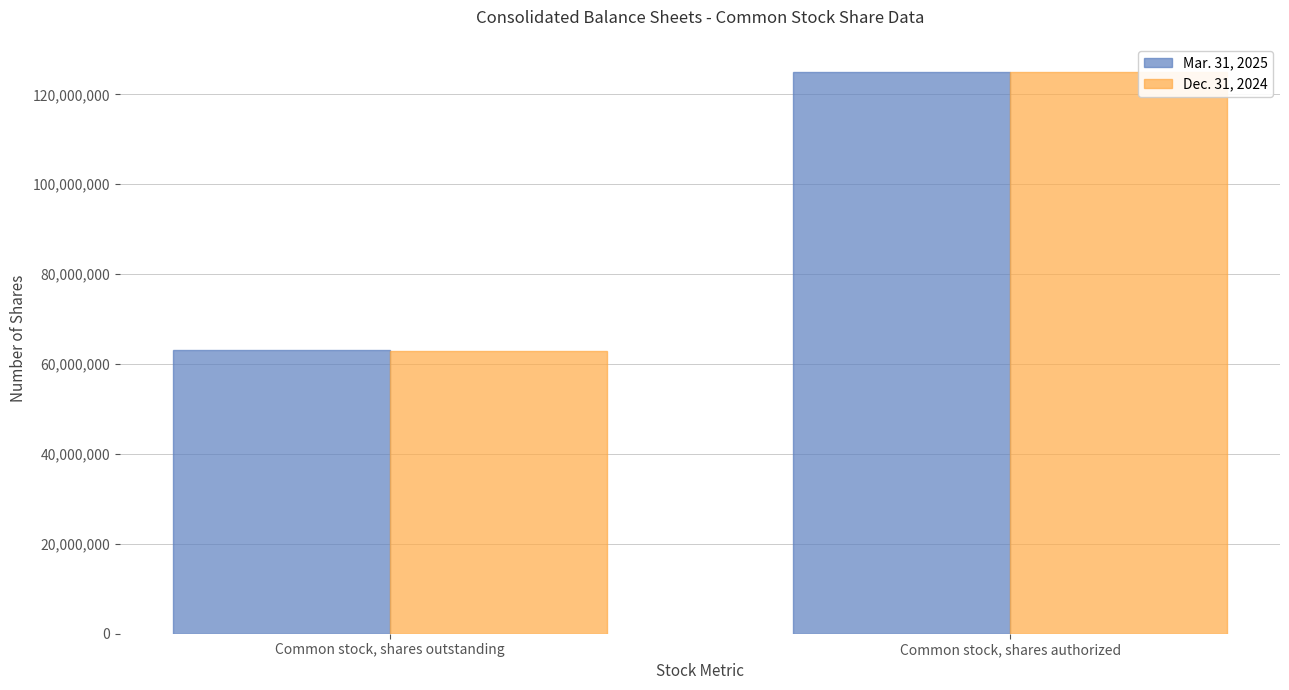

Which label corresponds to the largest value in the chart?

Common stock, shares authorized